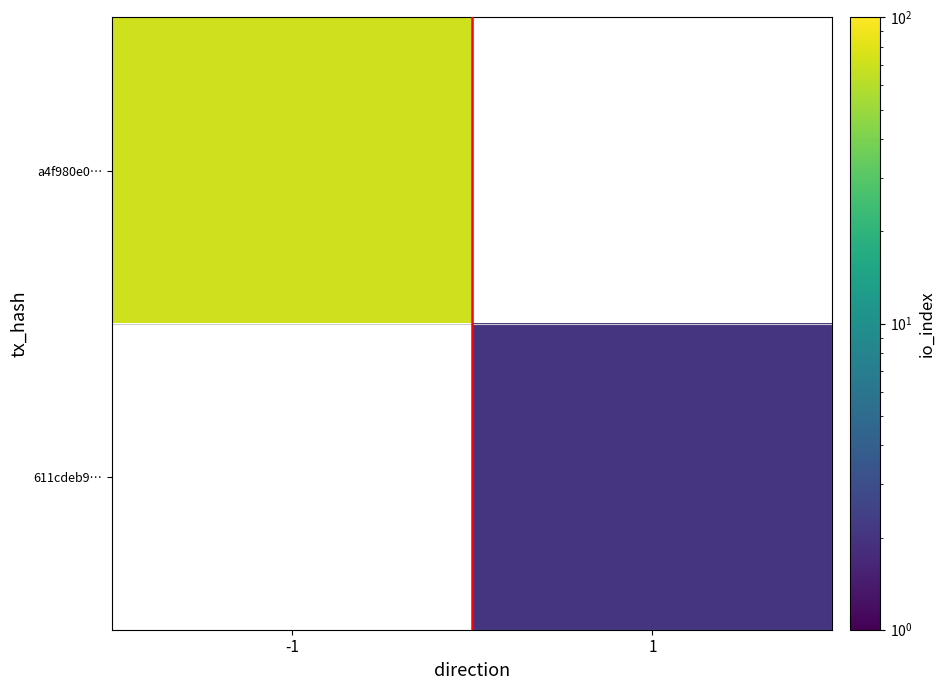

Rank the series by their average value, from highest to lowest.

a4f980e0…, 611cdeb9…